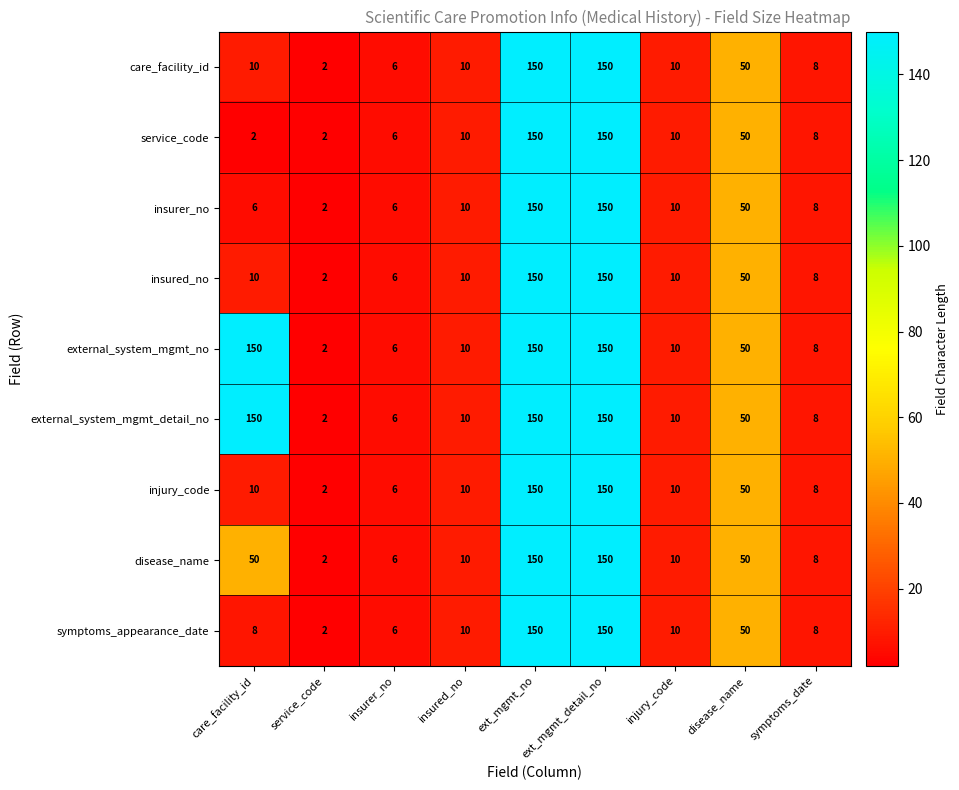

Which category has the lowest value in the symptoms_appearance_date series?

service_code